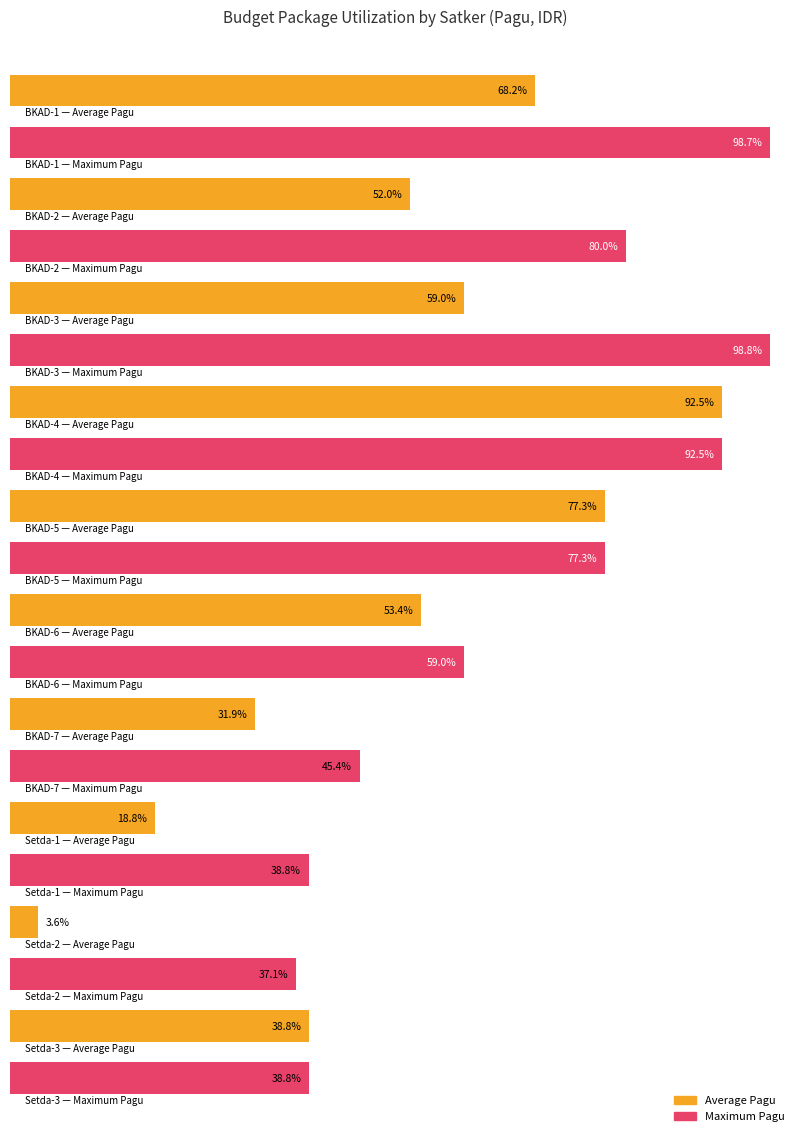

Between Badan Keuangan dan Aset Daerah (2) and Sekretariat Daerah (2), which series saw the biggest shift?

Average utilization